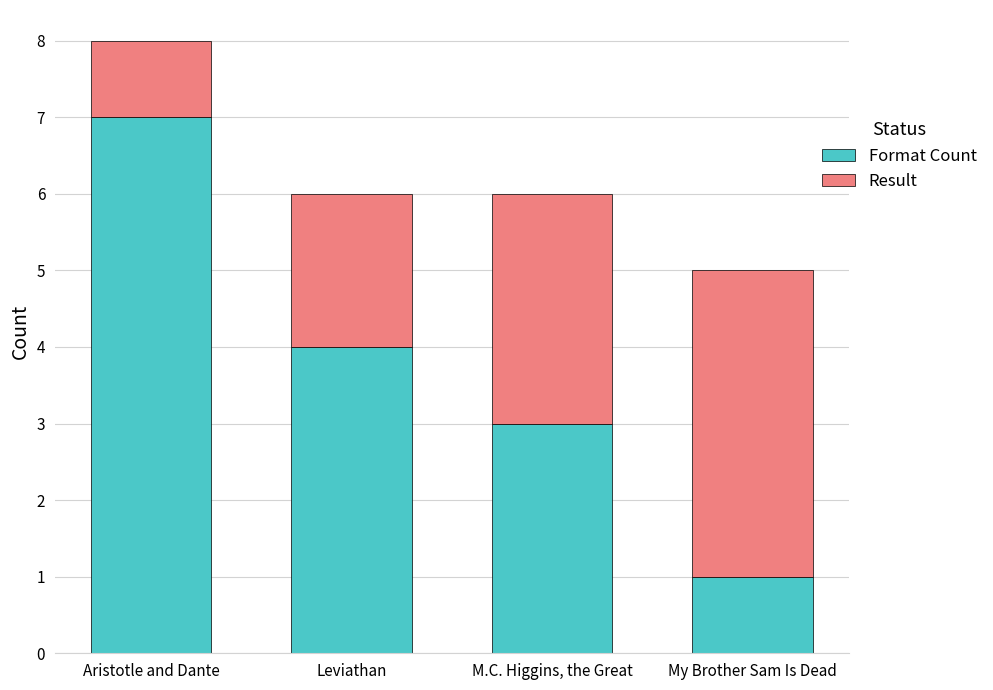

Rank the categories by Format Count value from highest to lowest.

Aristotle and Dante, Leviathan, M.C. Higgins, the Great, My Brother Sam Is Dead